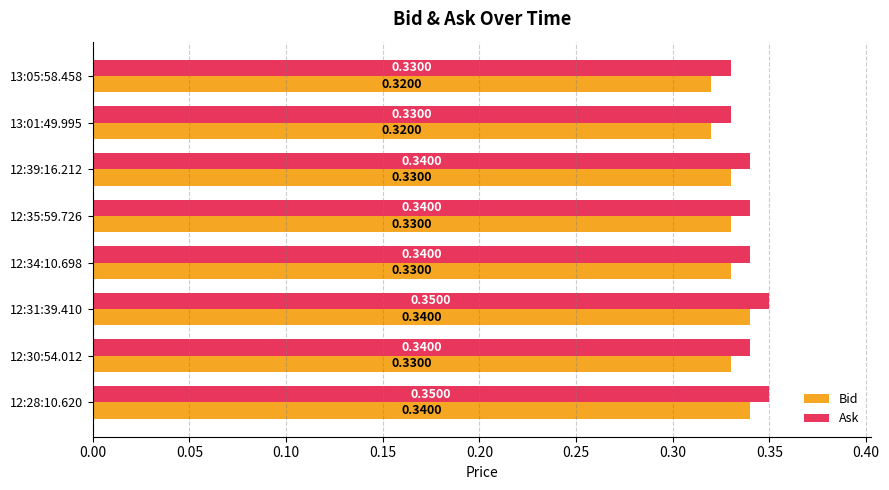

Rank the series by their average value, from lowest to highest.

Bid, Ask